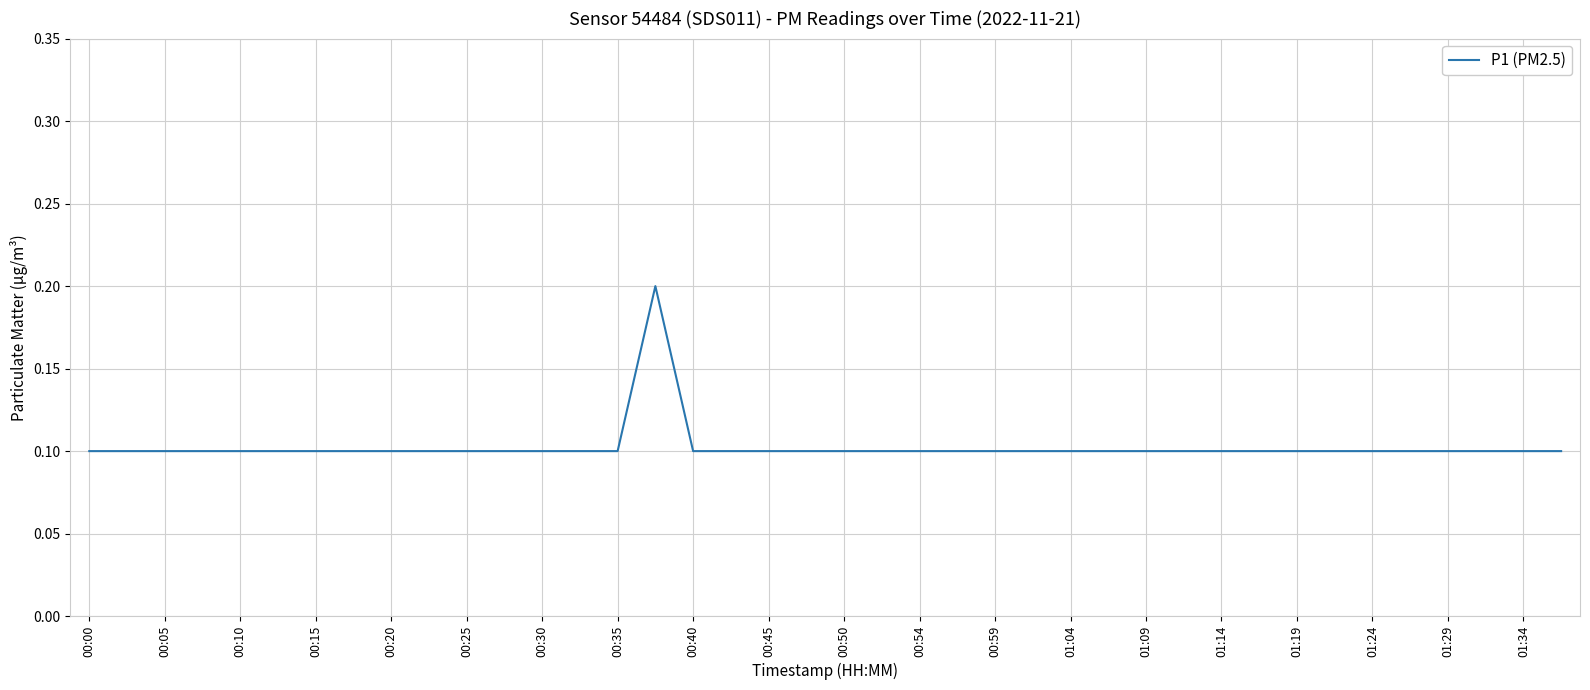

How many interior local peaks (higher than both neighbors) does the data have?

1